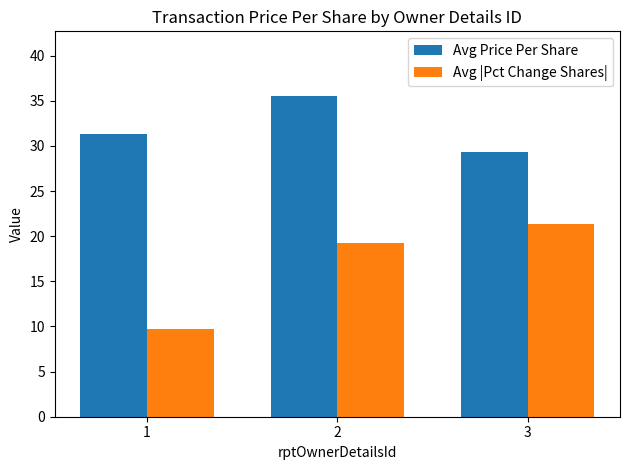

What is the sum of the Avg |Pct Change Shares| values at 2 and 1?

29.0